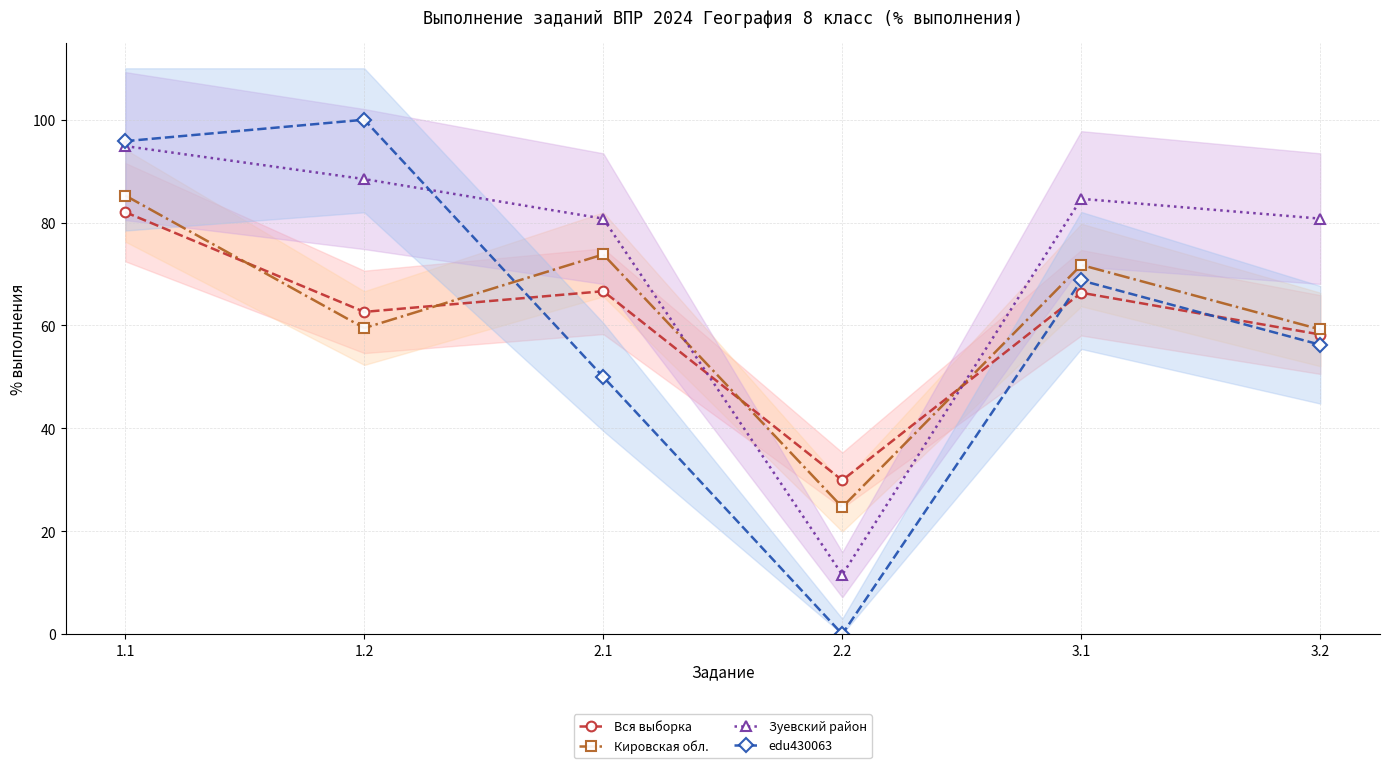

How many data points in edu430063 are less than 68?

3